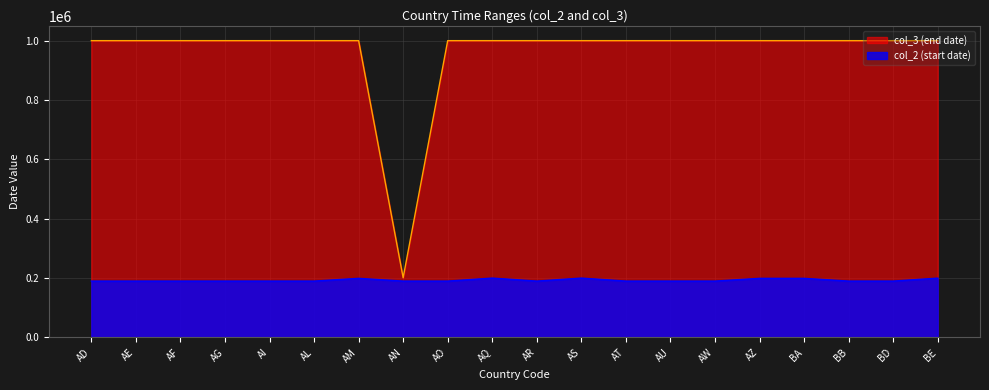

Rank the series at AO from lowest to highest value.

col_2 (start date), col_3 (end date)